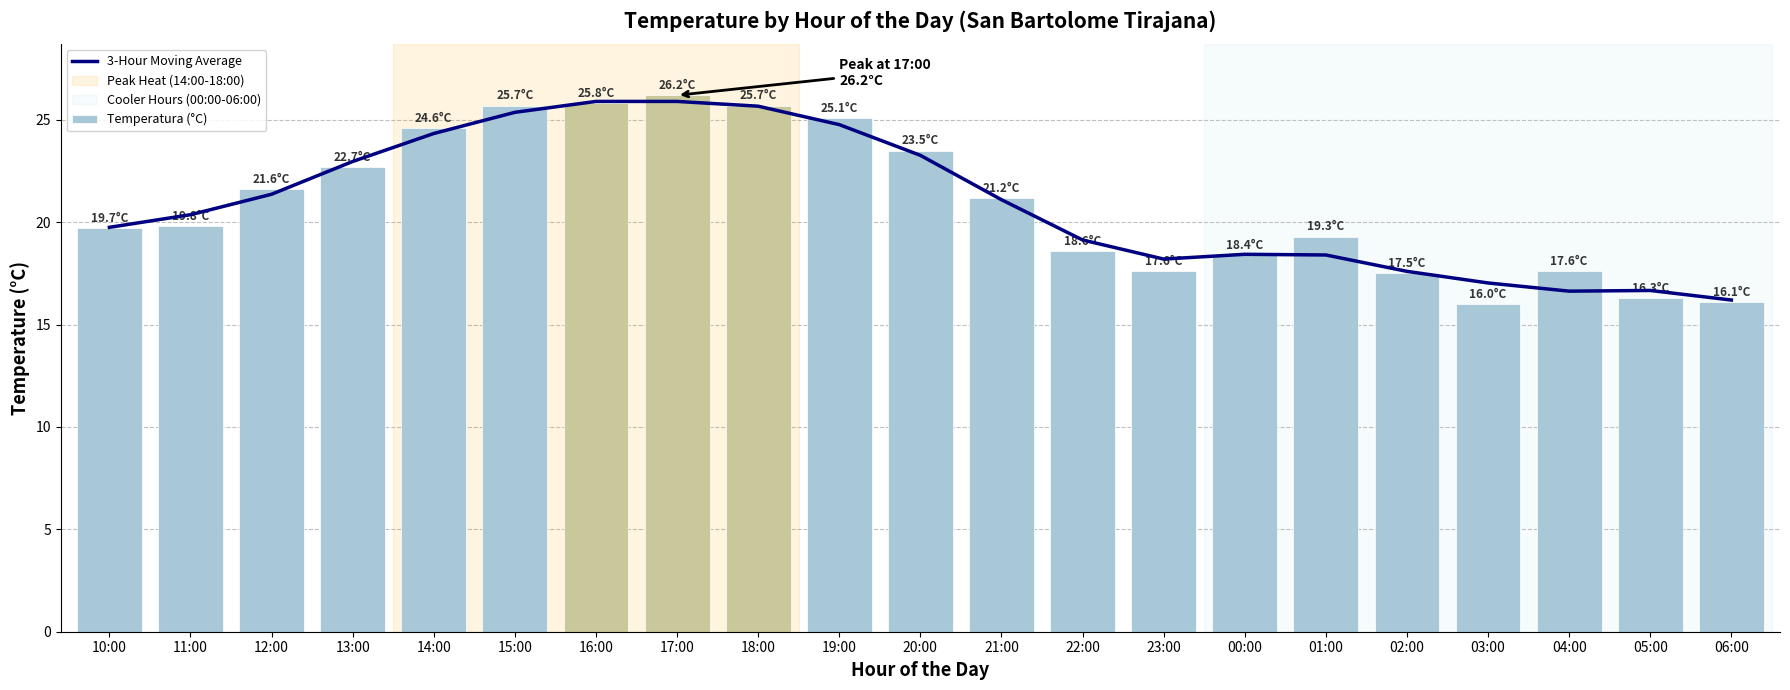

What position from the right is 04:00?

3